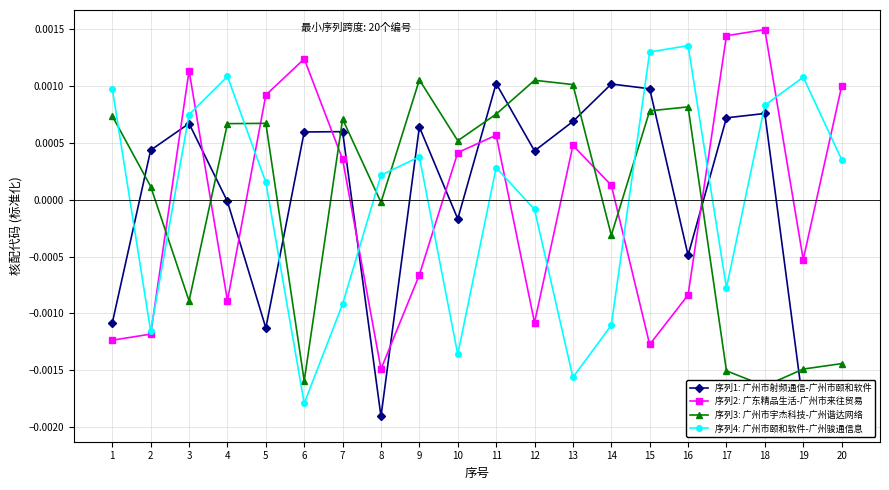

At which label does 序列1: 广州市射频通信-广州市颐和软件 reach its minimum?

20